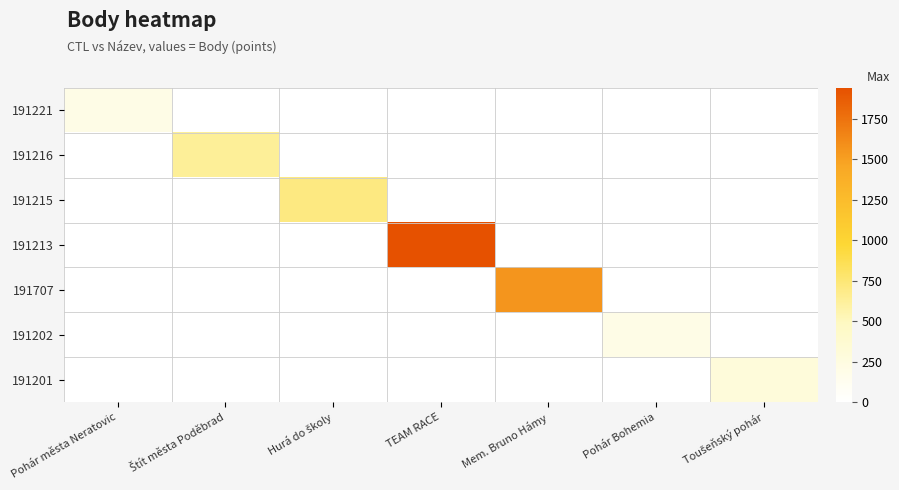

Reading right to left, extract all data points from this chart.

191221: Toušeňský pohár=0	Pohár Bohemia=0	Mem. Bruno Hámy=0	TEAM RACE=0	Hurá do školy=0	Štít města Poděbrad=0	Pohár města Neratovic=202
191216: Toušeňský pohár=0	Pohár Bohemia=0	Mem. Bruno Hámy=0	TEAM RACE=0	Hurá do školy=0	Štít města Poděbrad=630	Pohár města Neratovic=0
191215: Toušeňský pohár=0	Pohár Bohemia=0	Mem. Bruno Hámy=0	TEAM RACE=0	Hurá do školy=707	Štít města Poděbrad=0	Pohár města Neratovic=0
191213: Toušeňský pohár=0	Pohár Bohemia=0	Mem. Bruno Hámy=0	TEAM RACE=1940	Hurá do školy=0	Štít města Poděbrad=0	Pohár města Neratovic=0
191707: Toušeňský pohár=0	Pohár Bohemia=0	Mem. Bruno Hámy=1555	TEAM RACE=0	Hurá do školy=0	Štít města Poděbrad=0	Pohár města Neratovic=0
191202: Toušeňský pohár=0	Pohár Bohemia=202	Mem. Bruno Hámy=0	TEAM RACE=0	Hurá do školy=0	Štít města Poděbrad=0	Pohár města Neratovic=0
191201: Toušeňský pohár=303	Pohár Bohemia=0	Mem. Bruno Hámy=0	TEAM RACE=0	Hurá do školy=0	Štít města Poděbrad=0	Pohár města Neratovic=0